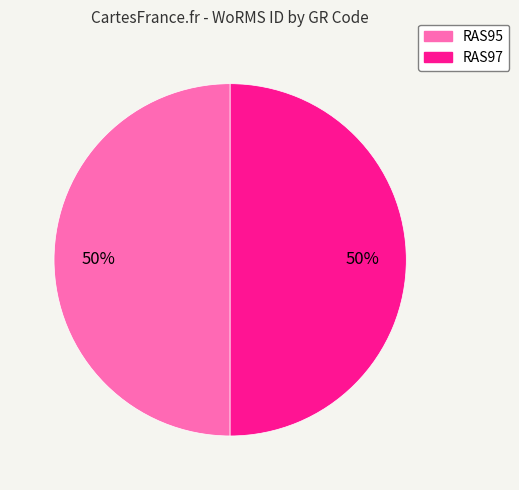

What is the ratio of the value at RAS95 to the value at RAS97?

1.0